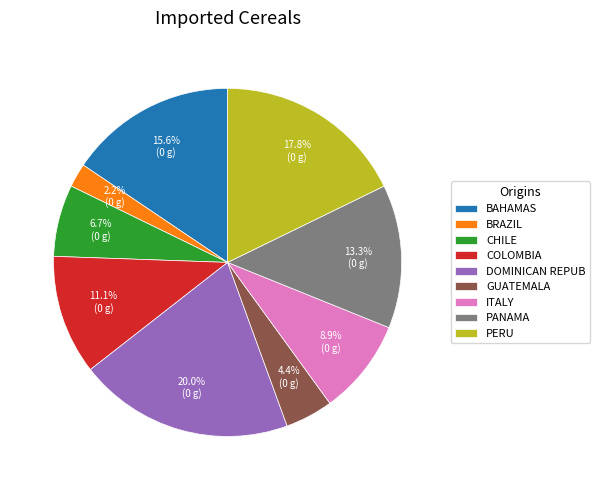

Which category has the smallest portion of the pie?

BRAZIL